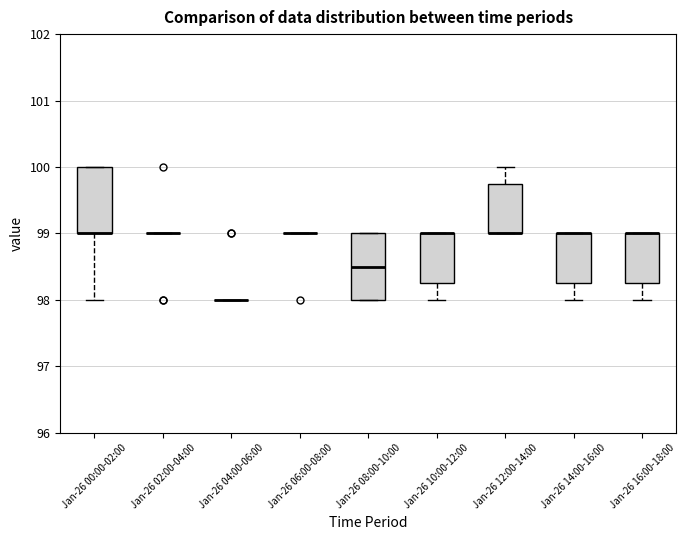

Where is the lower edge of the box for Jan-26 08:00-10:00 on the y-axis? The values are not printed on the chart, so give them approximately, as read against the axis.

98.0